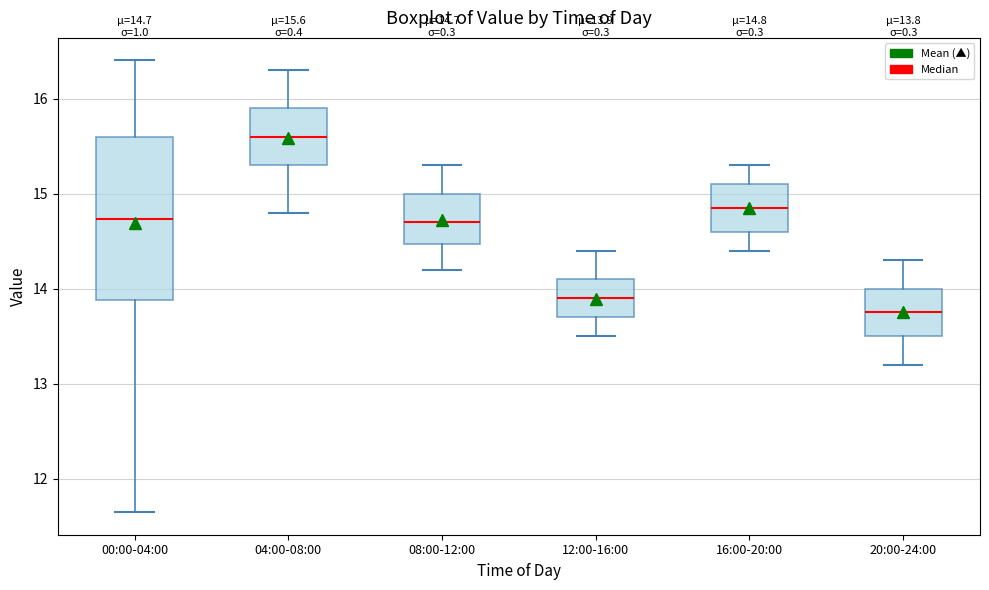

Which box is the tallest, from its lower edge to its upper edge?

00:00-04:00